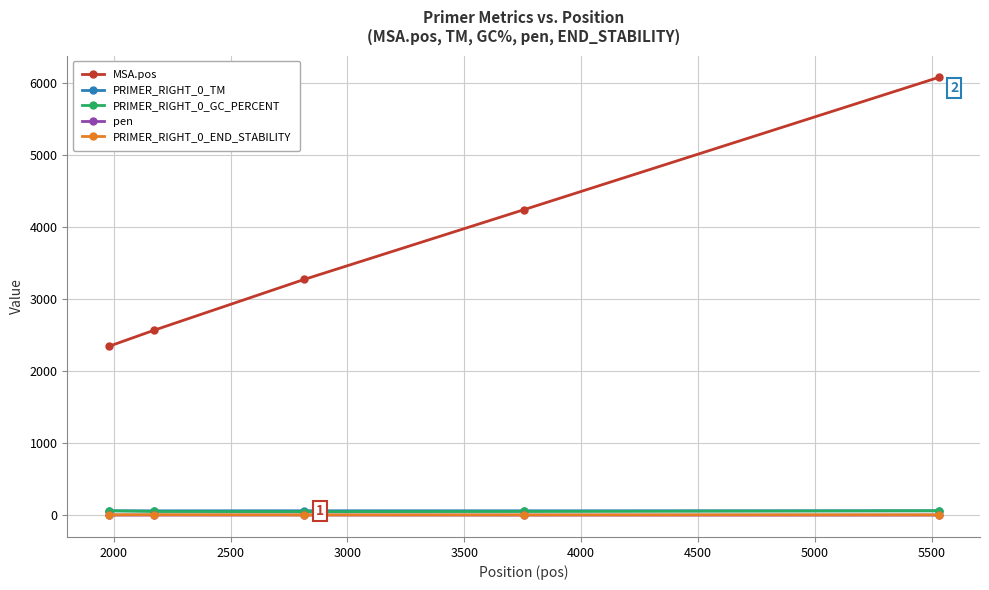

Count the PRIMER_RIGHT_0_GC_PERCENT values in the range 50 to 60.

4